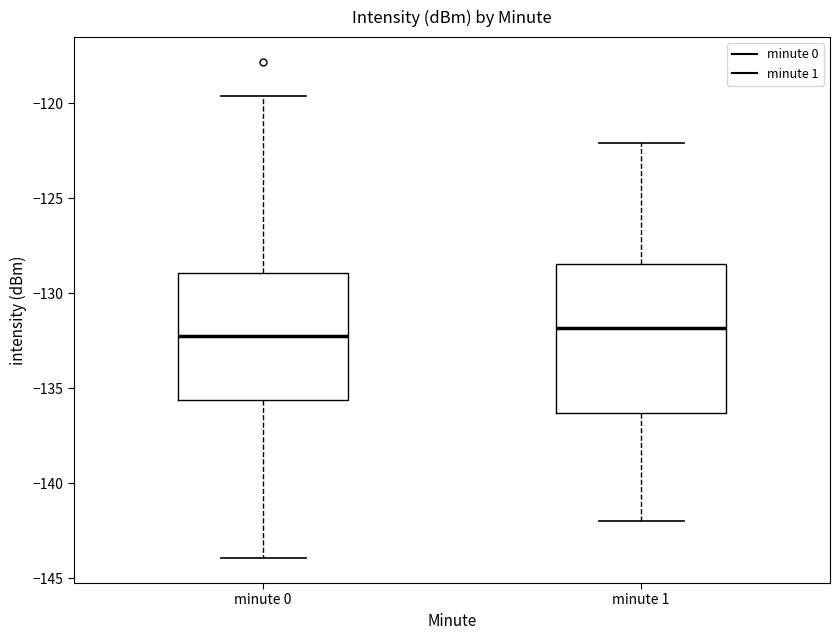

Which box is the tallest, from its lower edge to its upper edge?

minute 1